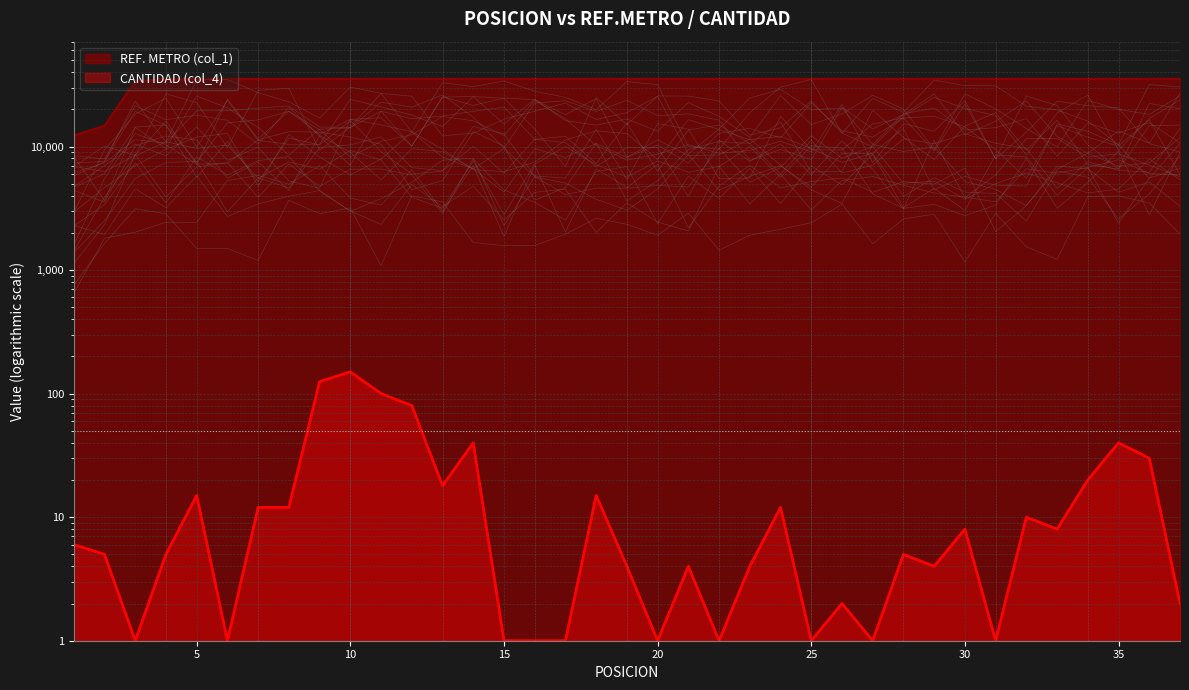

True or false: CANTIDAD (col_4) and REF. METRO (col_1) intersect in this chart.

False